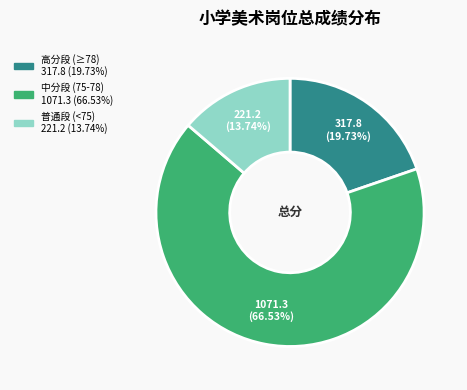

How many slices are in this pie chart?

3